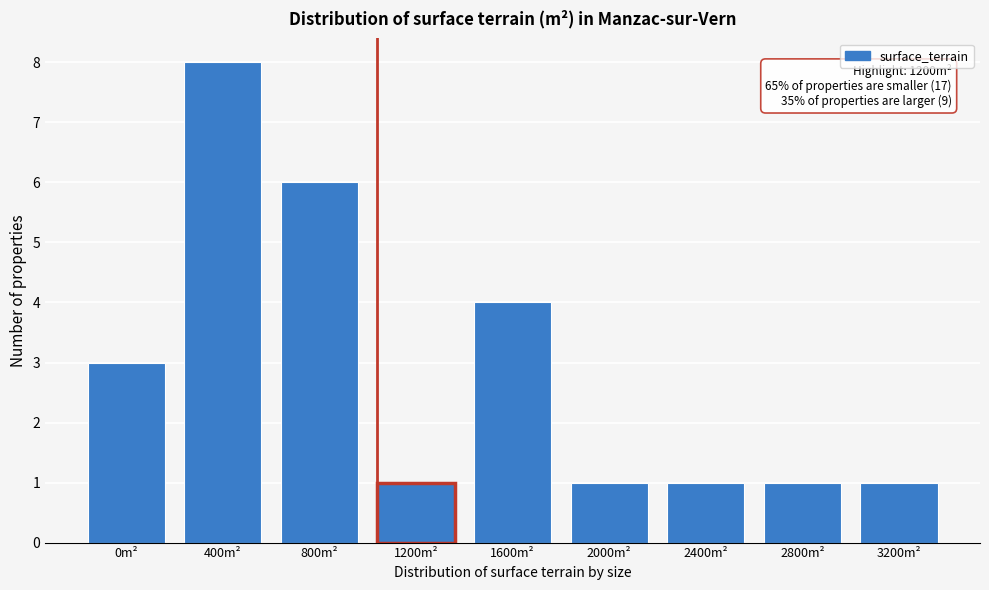

Reading left to right, what are all the values shown in this chart?

3	8	6	1	4	1	1	1	1